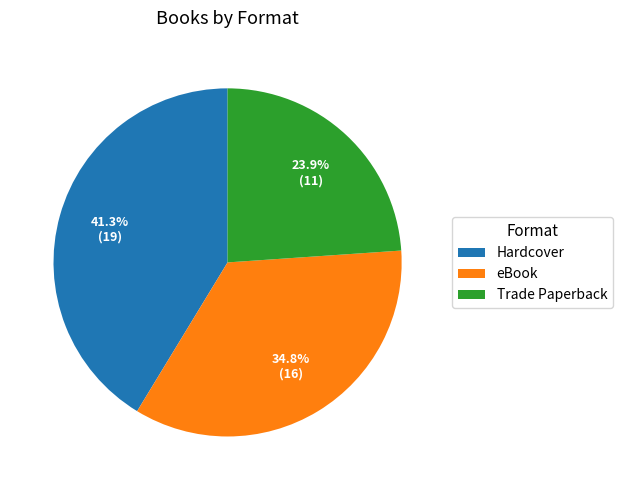

To the nearest percent, what is the combined percentage of Trade Paperback and eBook?

59%